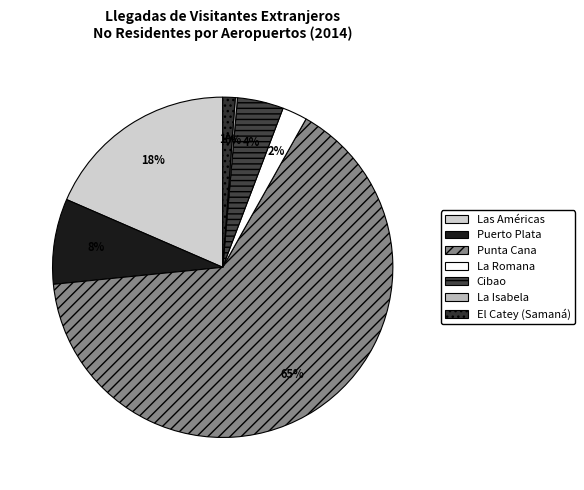

What percentage is NOT represented by La Isabela?

99.8%